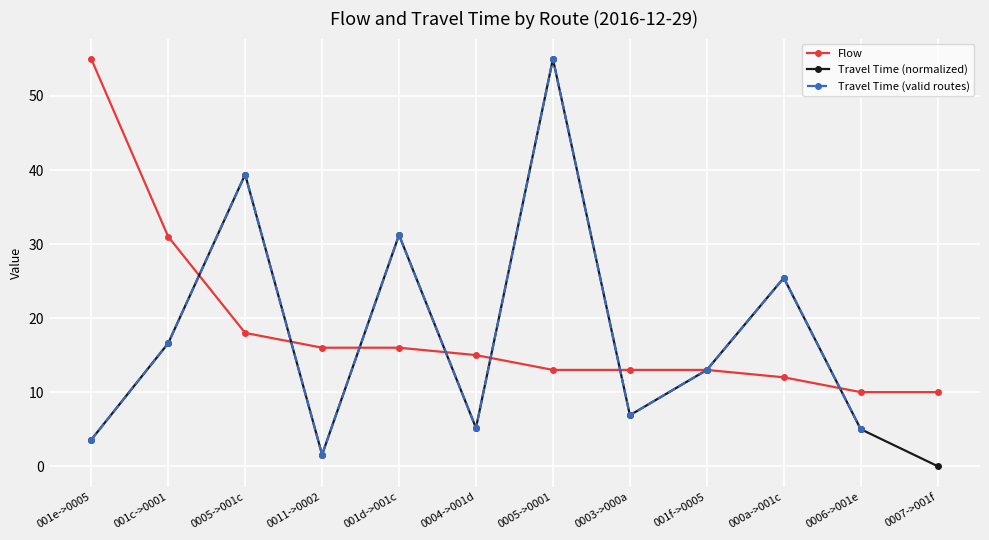

What is the difference between the maximum and minimum values in the Travel Time (valid routes) series?

53.4